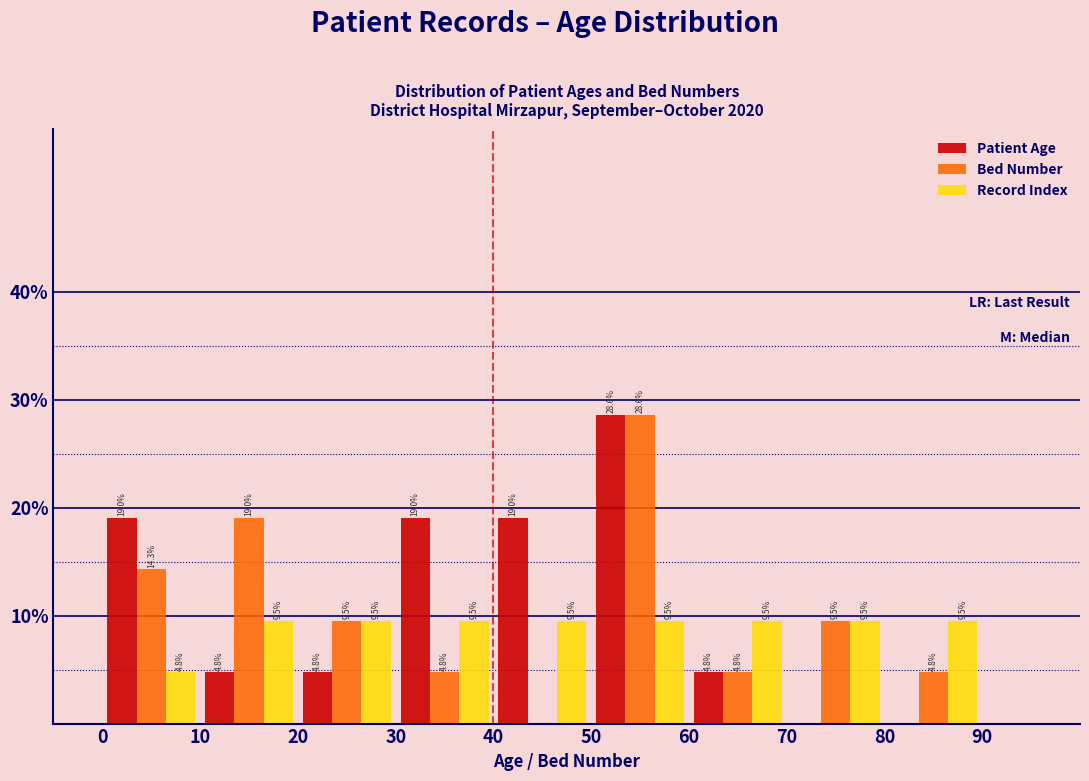

In the Patient Age series, which range on the x-axis has the tallest bar?

50 to 60